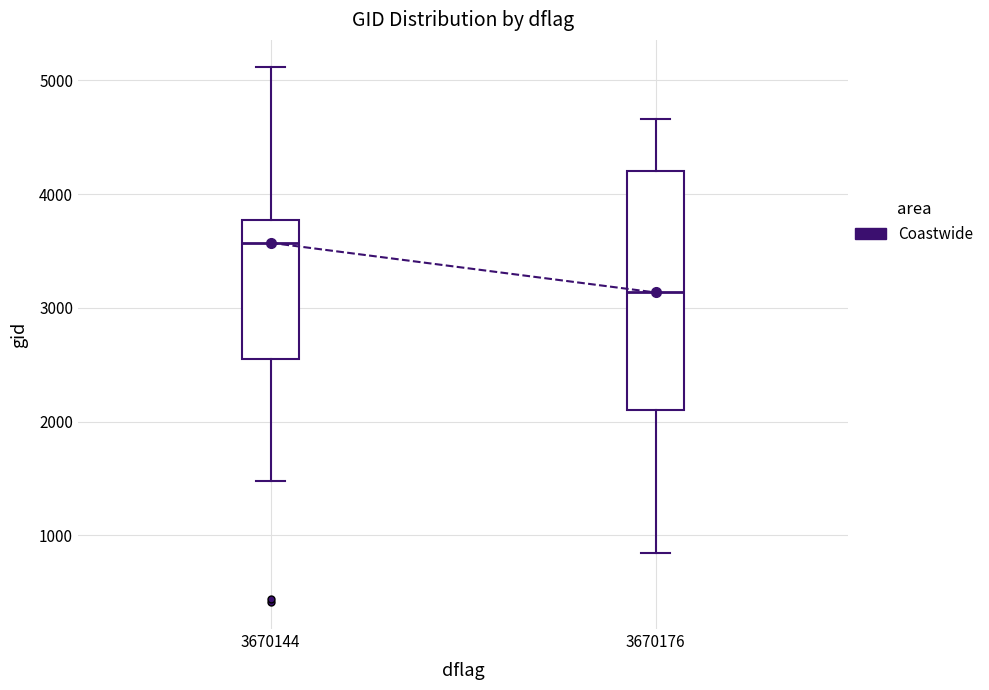

Reading left to right, read every box against the y-axis: the position of its median line, the range the box covers, and the ends of its whiskers. The values are not printed on the chart, so give them approximately, as read against the axis.

3670144: median 3600, box 2600 to 3800, whiskers 1500 to 5100
3670176: median 3100, box 2100 to 4200, whiskers 800 to 4700